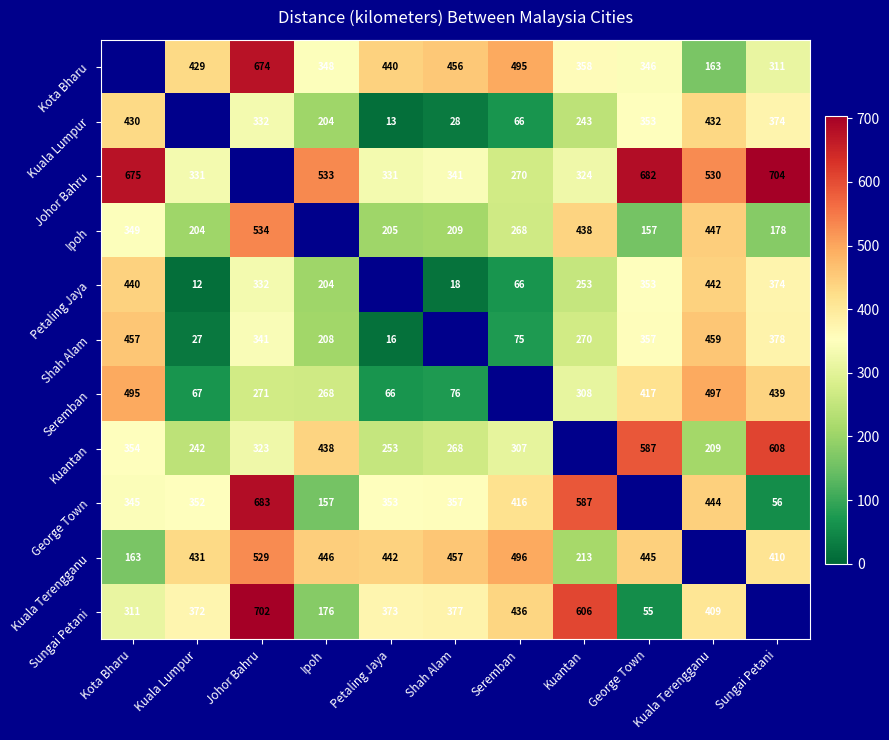

What is the greatest value displayed?

704.0